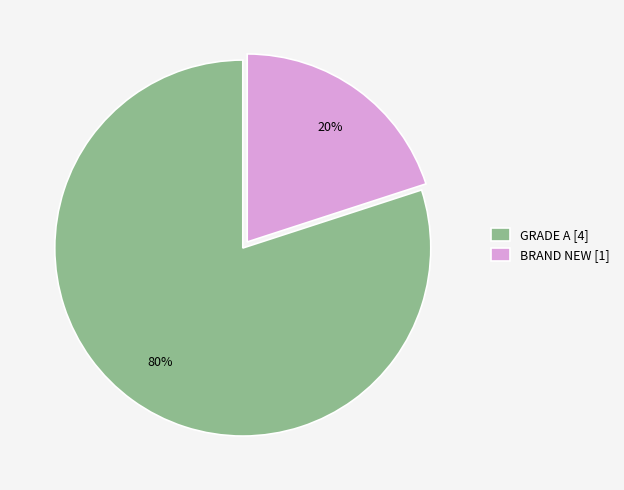

To the nearest percent, what percentage of the pie is BRAND NEW?

20%